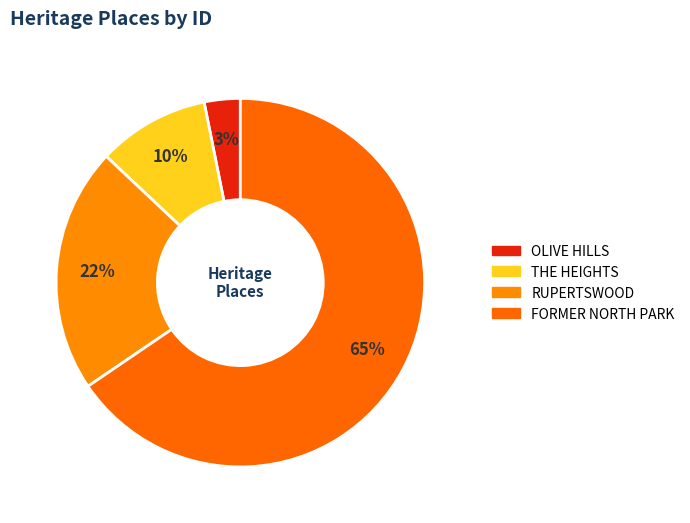

To the nearest percent, what portion does THE HEIGHTS represent?

10%